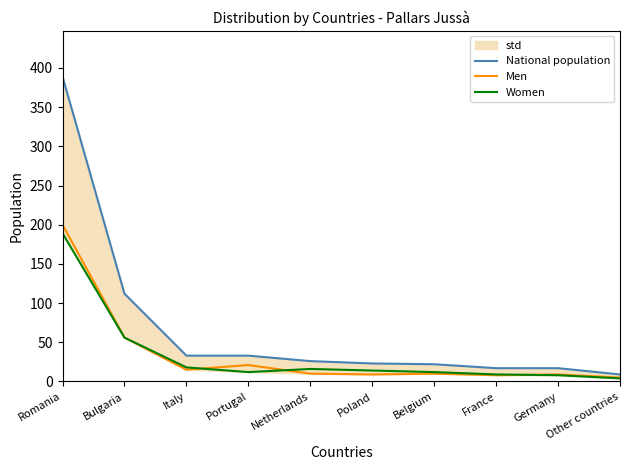

What is the label of the 2nd point from the left?

Bulgaria